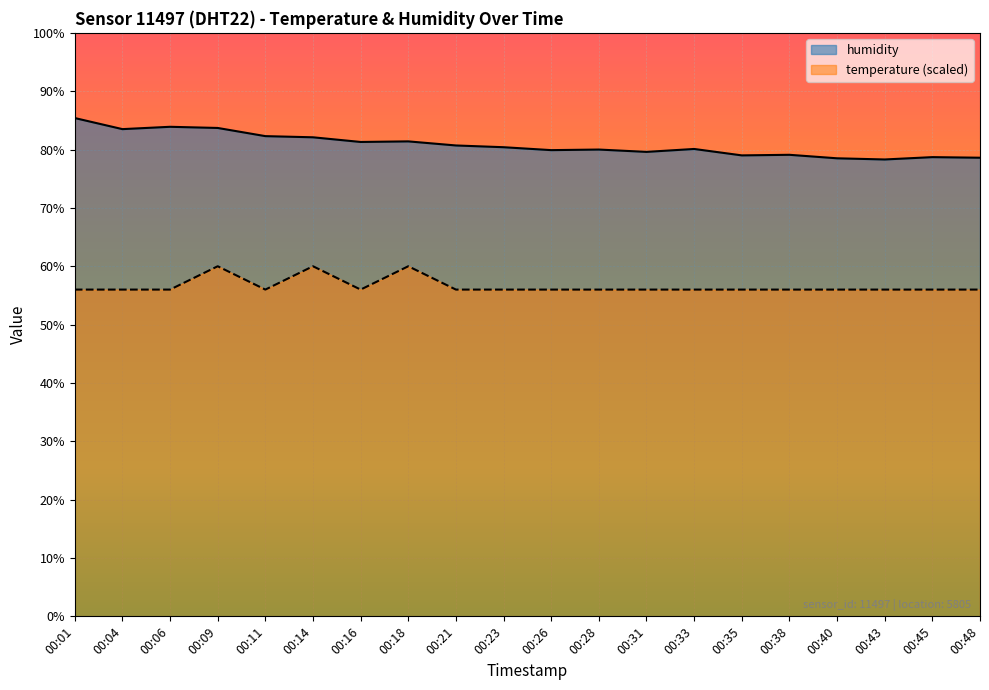

Count the number of categories in the chart.

20